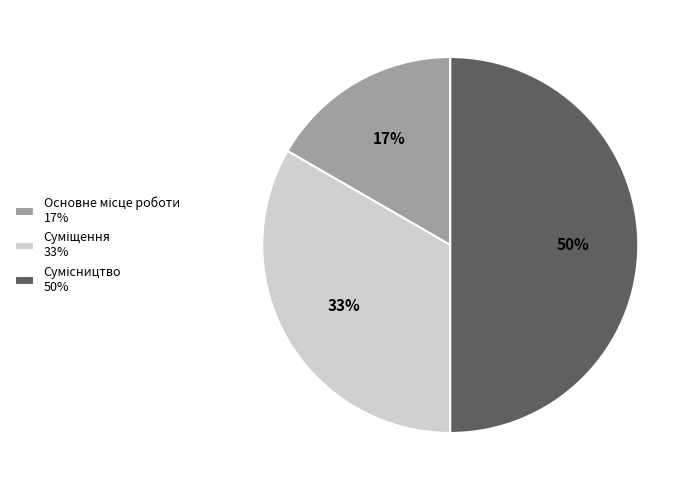

To the nearest percent, what is the average slice percentage?

33%